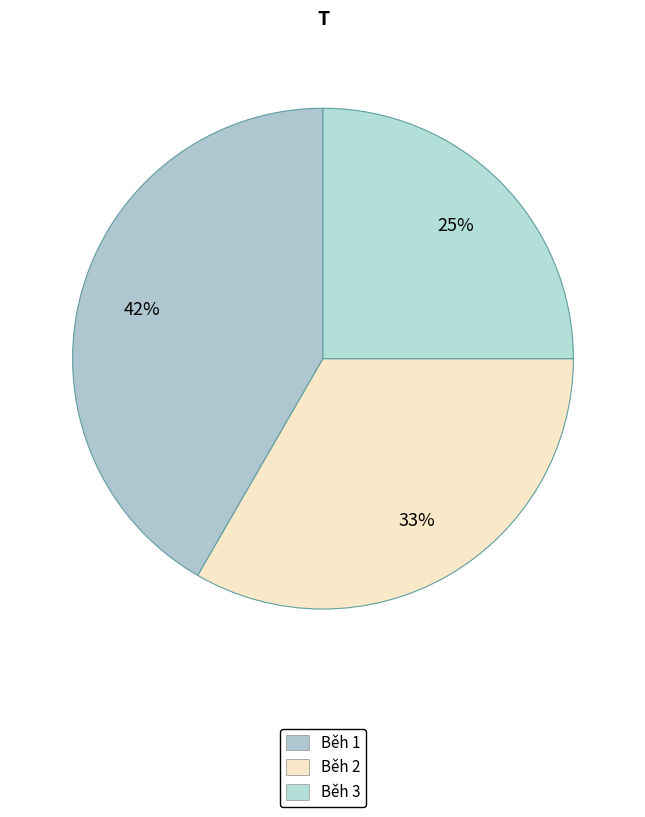

To the nearest percent, what is the average slice percentage?

33%